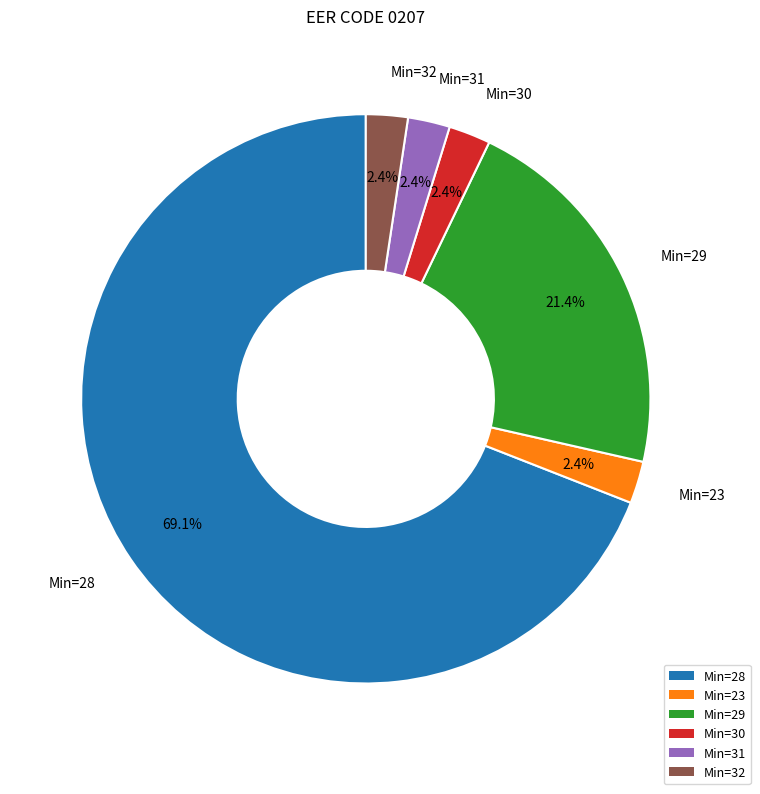

Is there any slice that represents more than half of the pie?

Yes